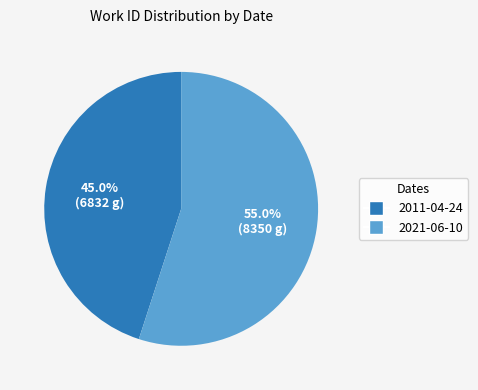

The 2011-04-24 slice represents 31% of the pie. True or false?

False